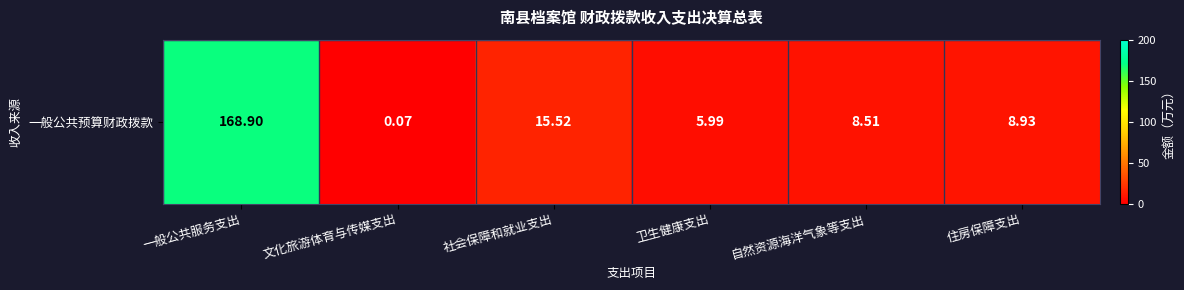

How many data points are less than 8?

2